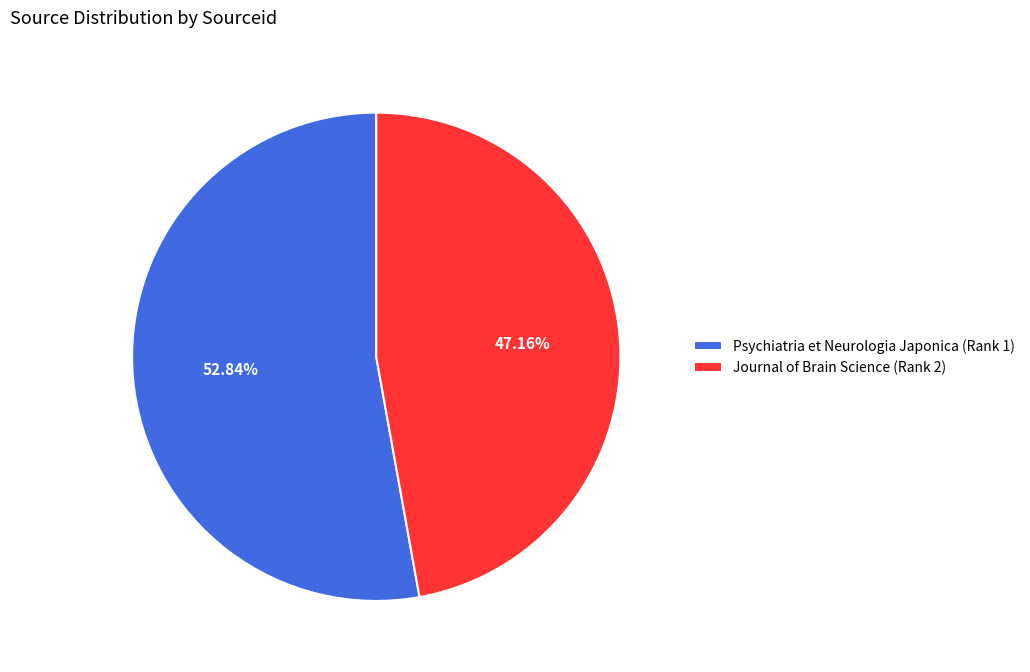

Approximately how many times larger is the value at Journal of Brain Science (Rank 2) compared to Psychiatria et Neurologia Japonica (Rank 1)?

0.9